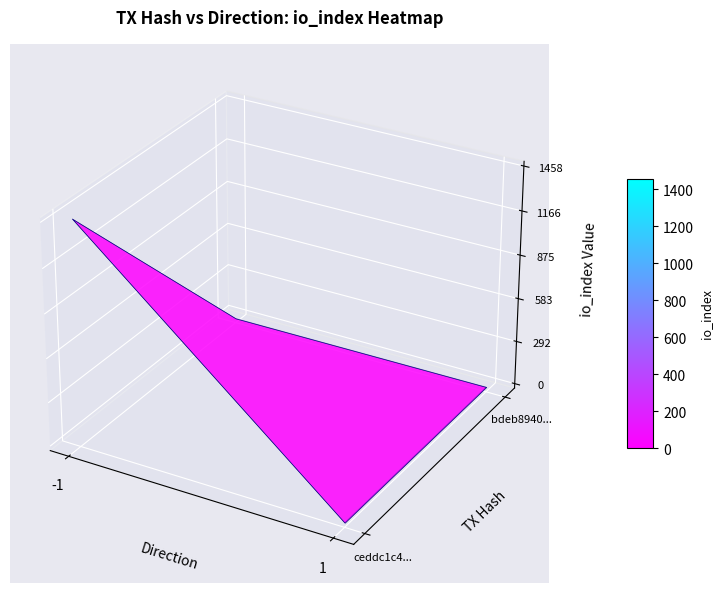

The bdeb8940062020788ddfe25c9de3ac3d83f2d3d series shows 1 at direction. True or false?

False